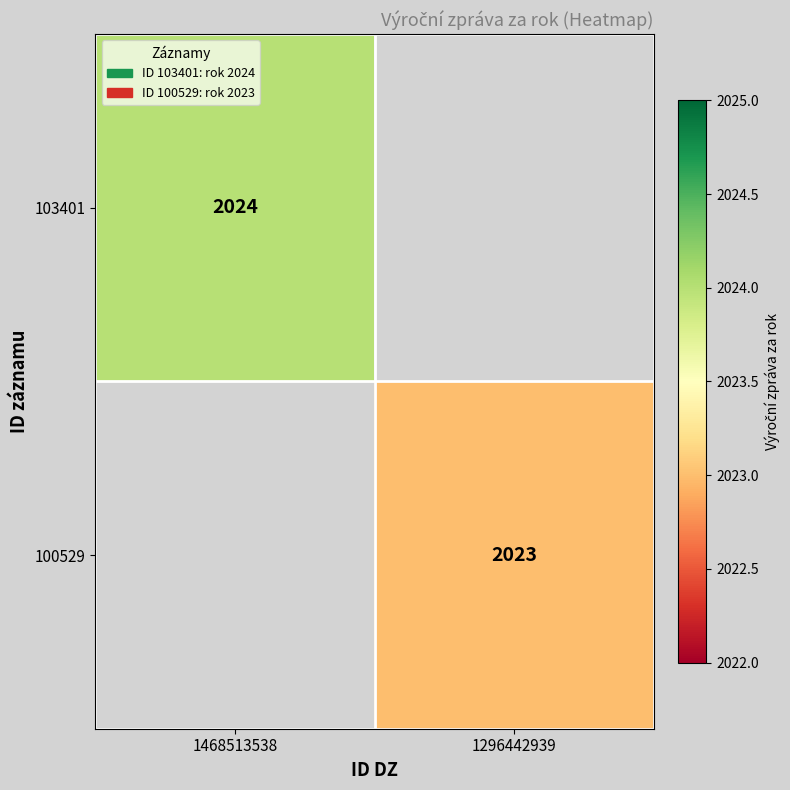

True or false: 103401 has a value of 2024 at 1468513538.

True